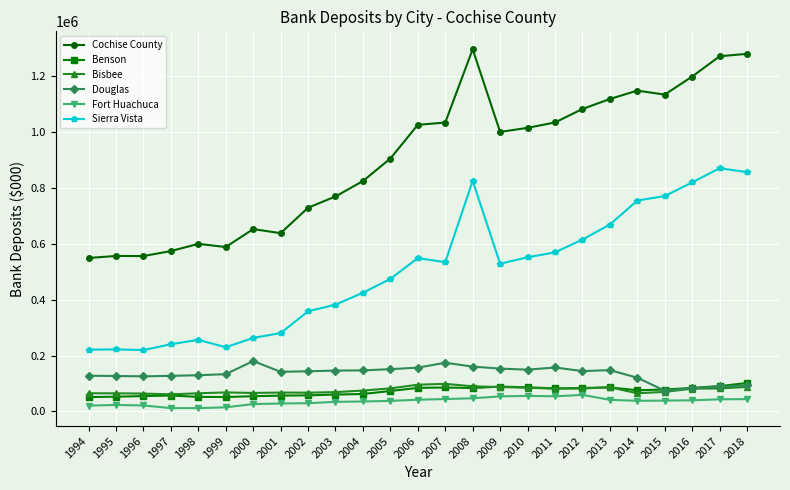

Does the chart have visible grid lines?

Yes